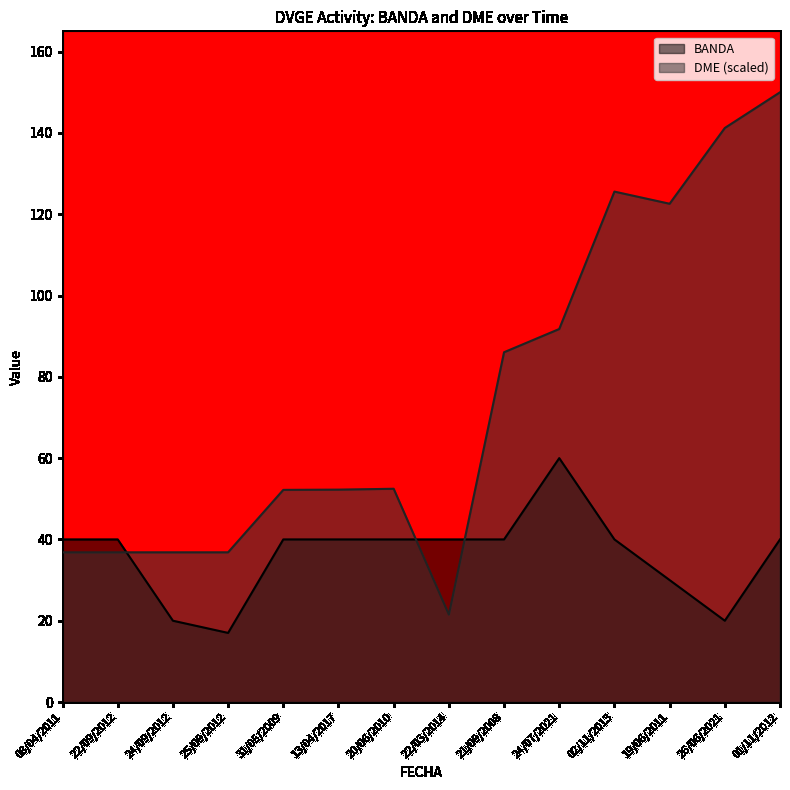

What is the difference between the second highest and minimum values in the DME series?

119.7